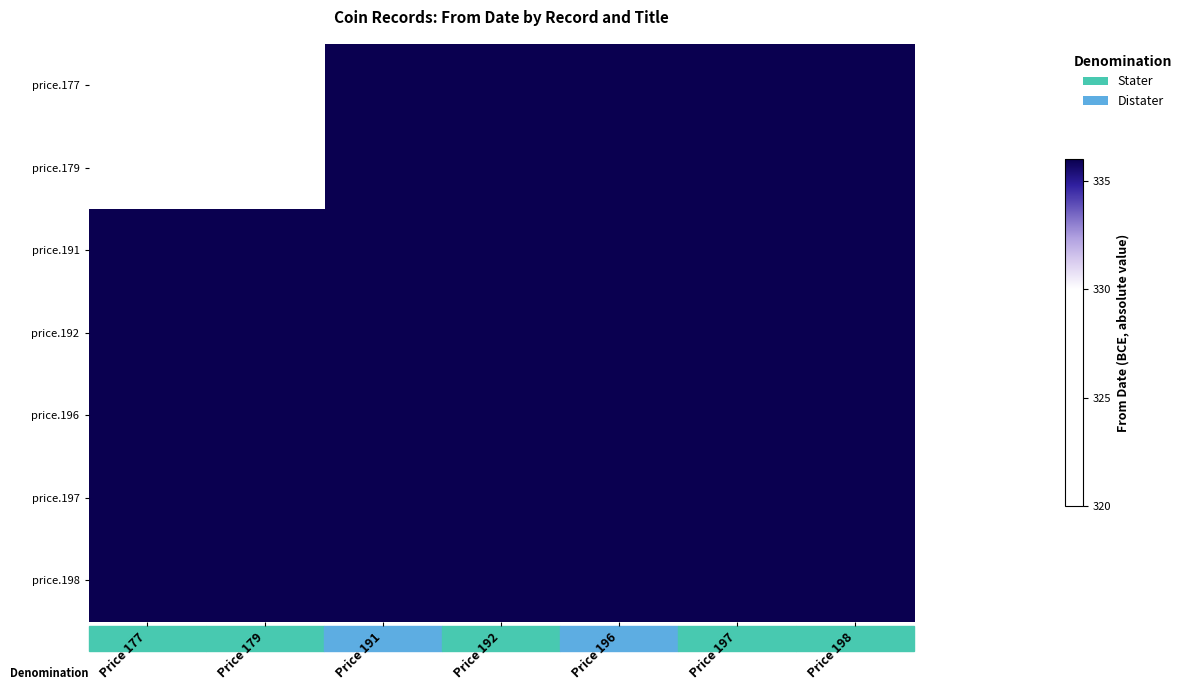

Which label corresponds to the smallest value in the chart?

Price 177